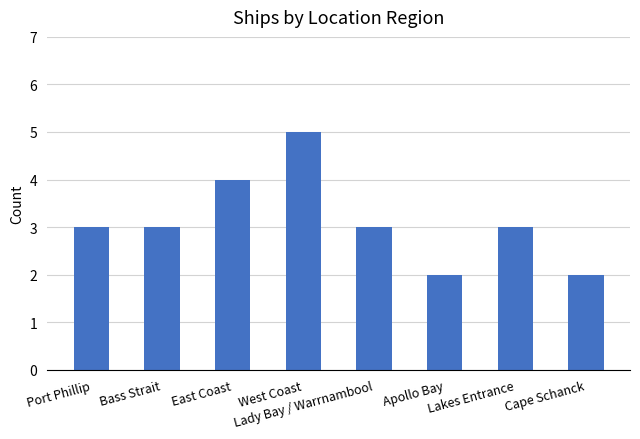

How many data points does each series have?

8